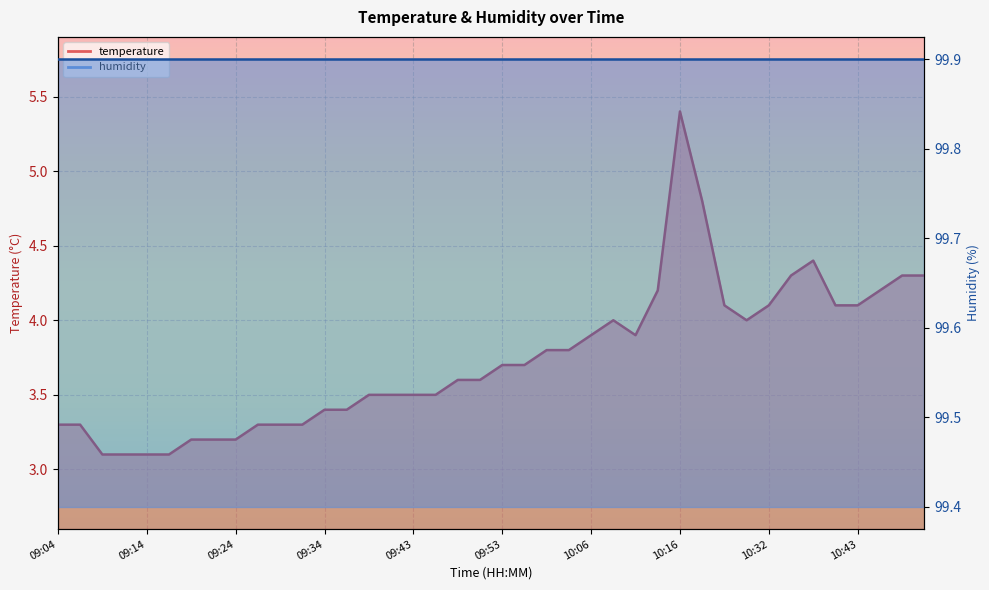

How many points are higher than both their immediate neighbors (excluding endpoints)?

3